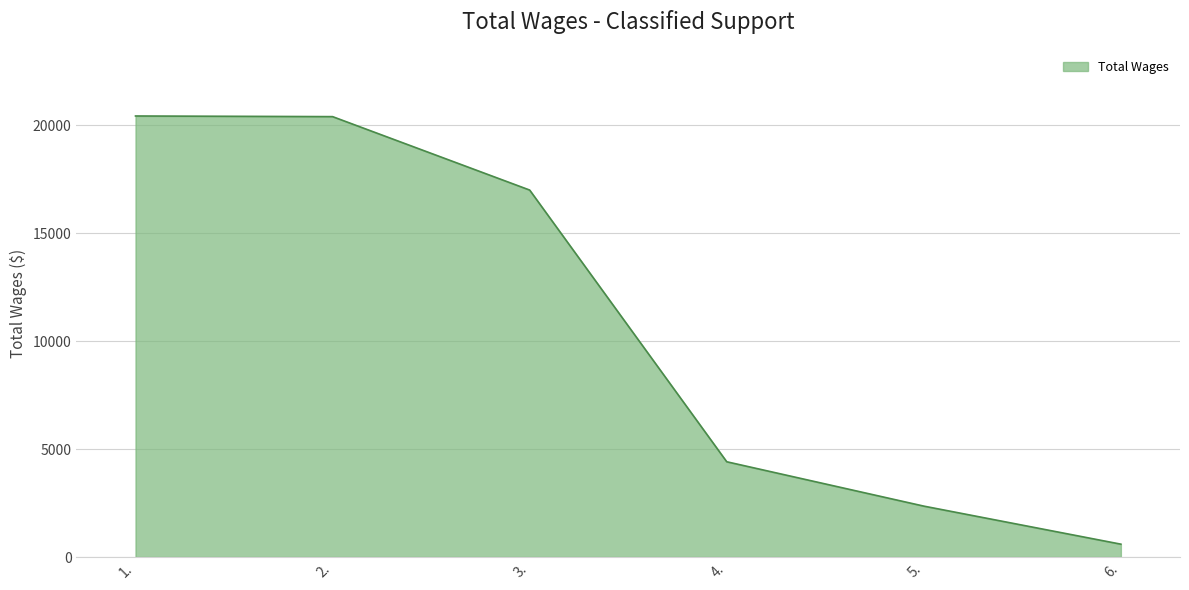

Is it true that the value at 1. is 31867?

False